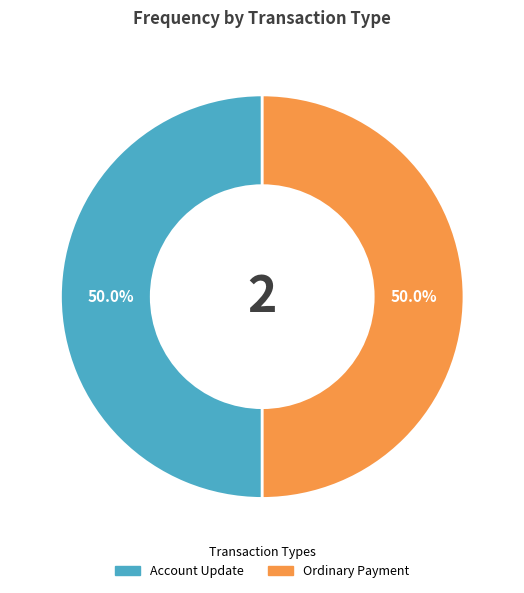

Count the number of slices in the pie.

2